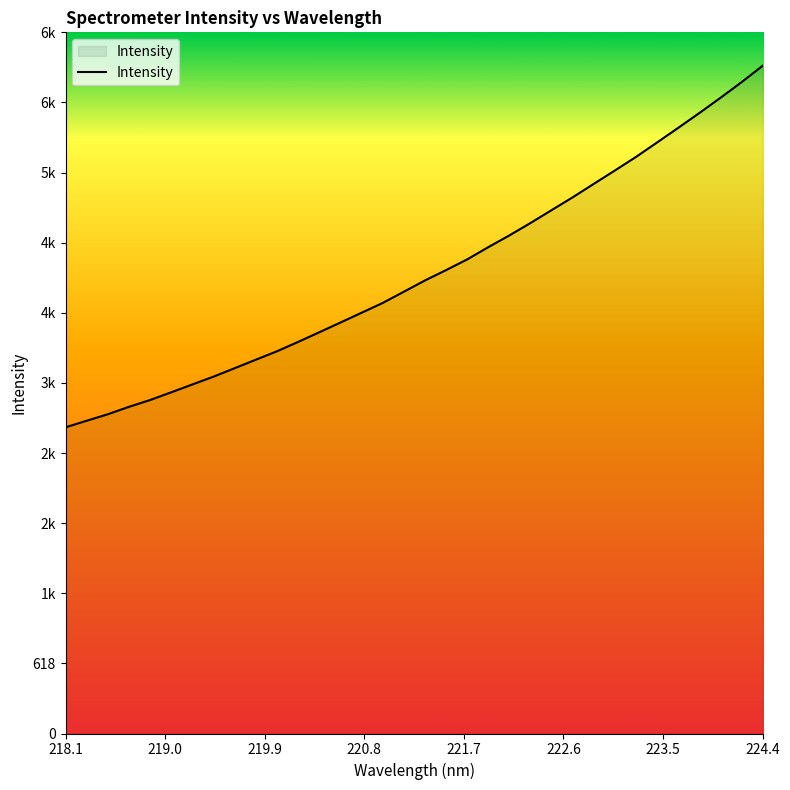

What is the difference between the second highest and second lowest values?

2987.1